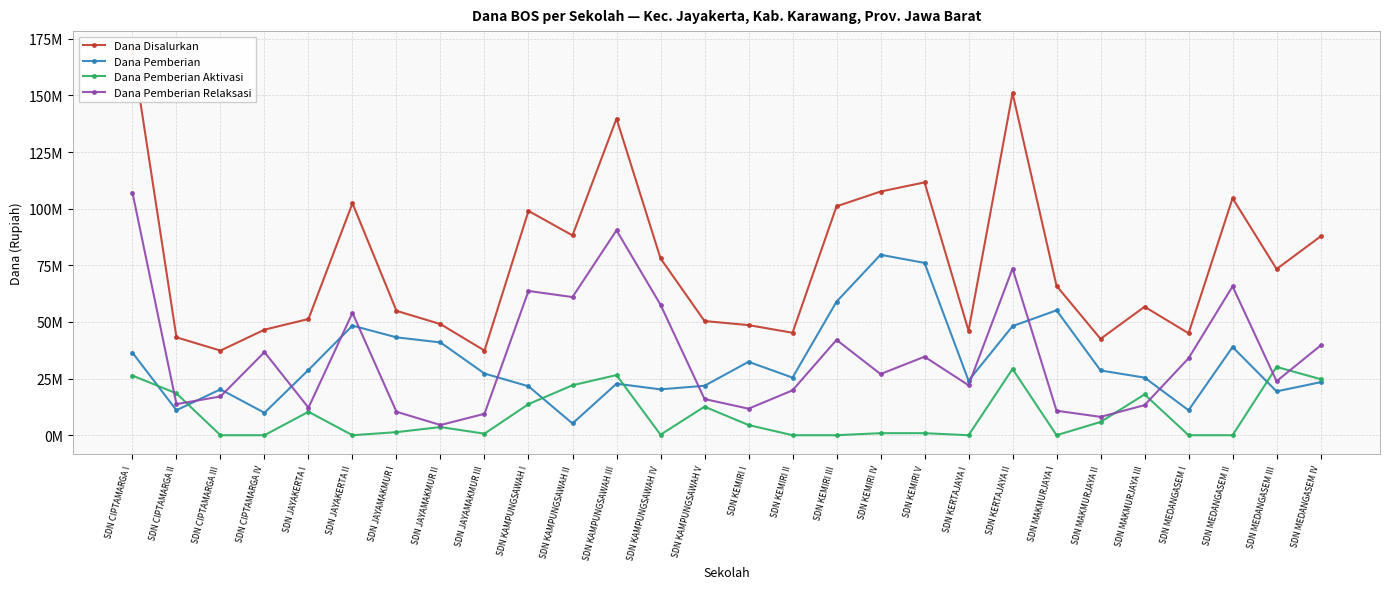

Which has a higher value, SDN MEDANGASEM III or SDN KEMIRI II?

SDN MEDANGASEM III